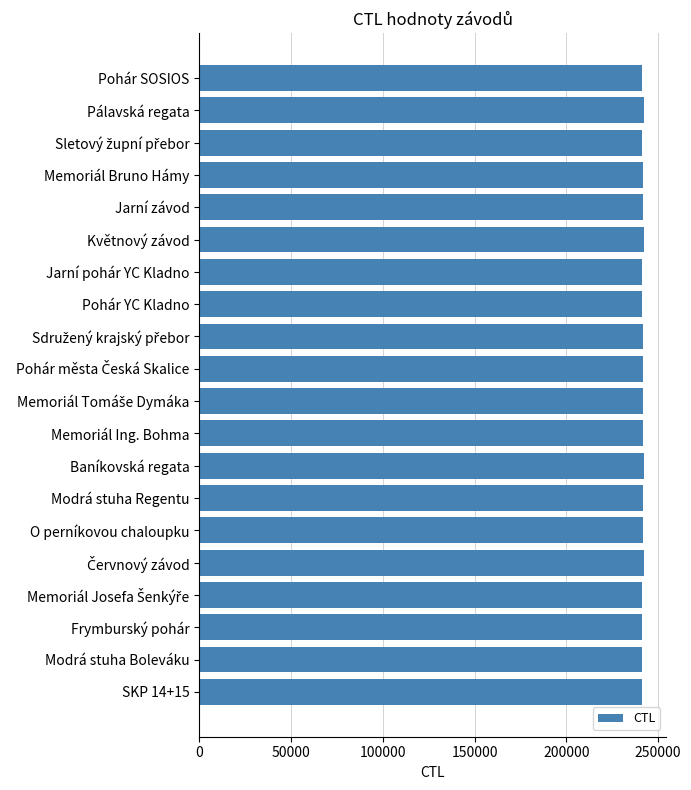

Approximately how many times larger is the value at SKP 14+15 compared to Memoriál Bruno Hámy?

1.0